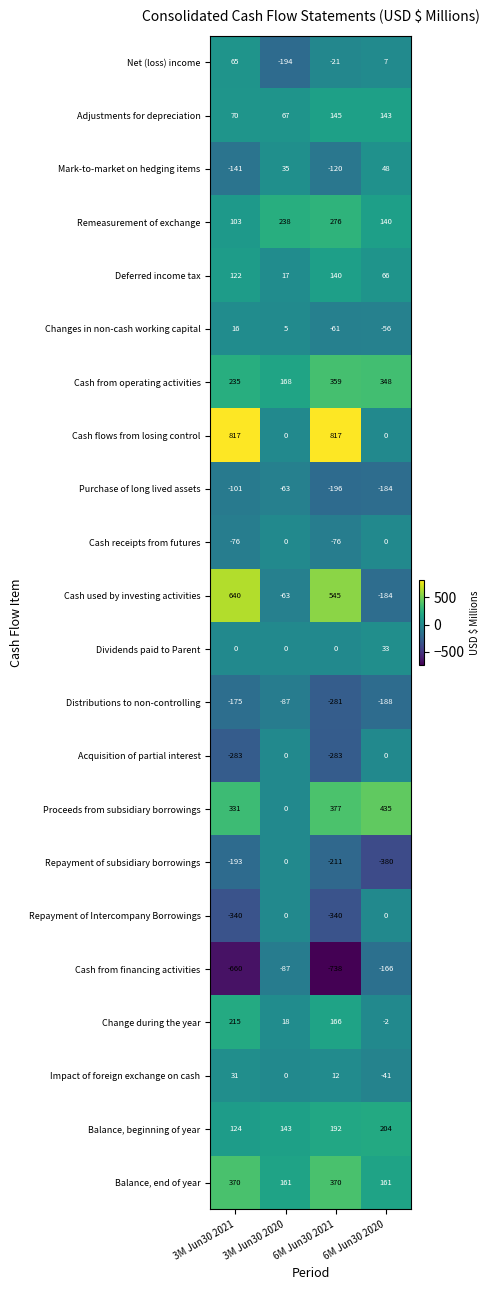

The value of Adjustments for depreciation at 3M Jun30 2020 is 33. True or false?

False